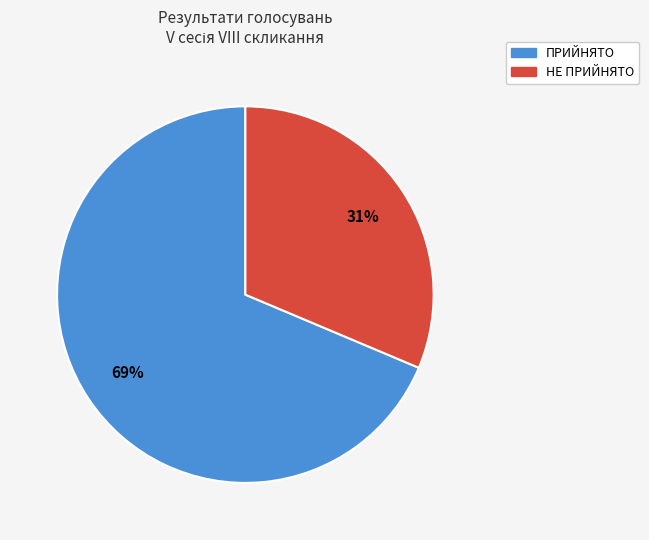

How many slices are in this pie chart?

2